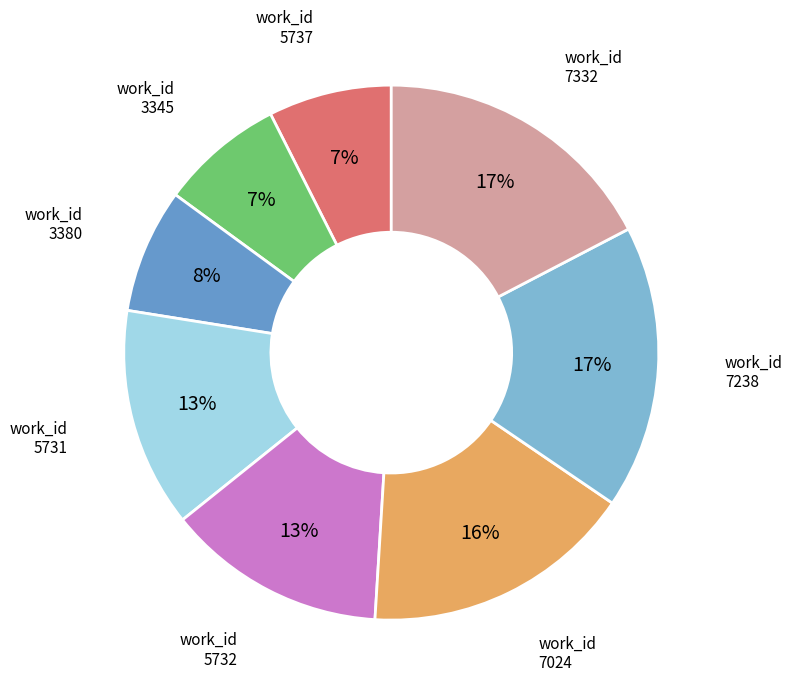

To the nearest percent, what is the difference between the largest and smallest slice percentages?

10%